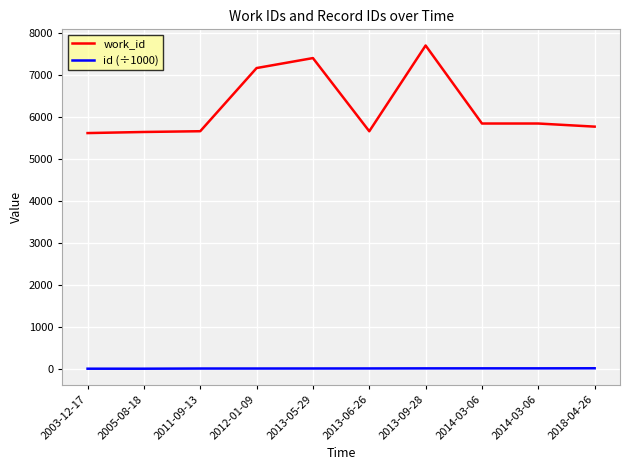

Does the chart display data point markers on the line(s)?

No